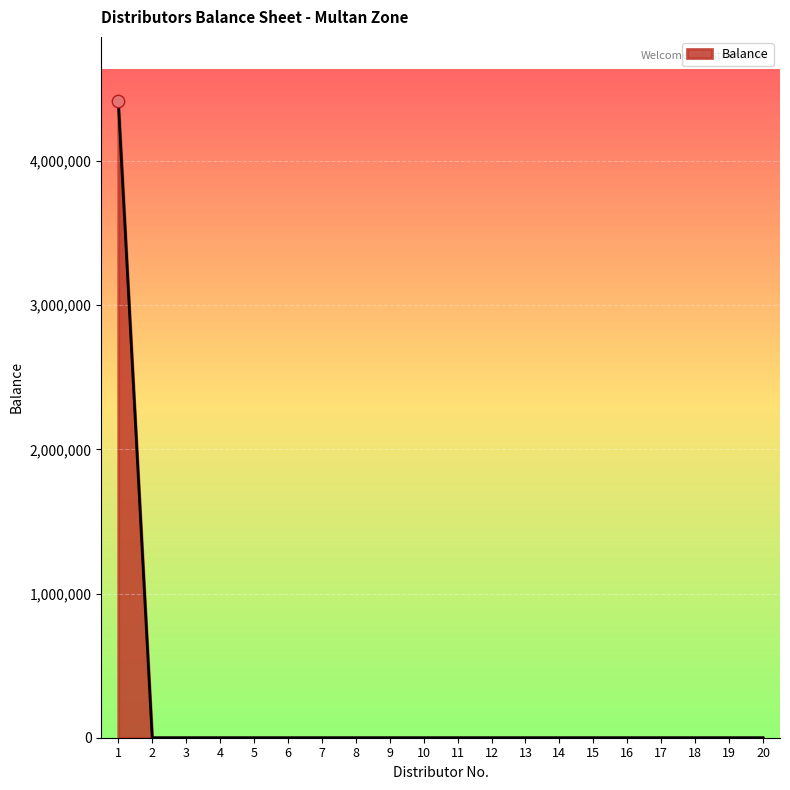

The value at 14 is -2210659. True or false?

False